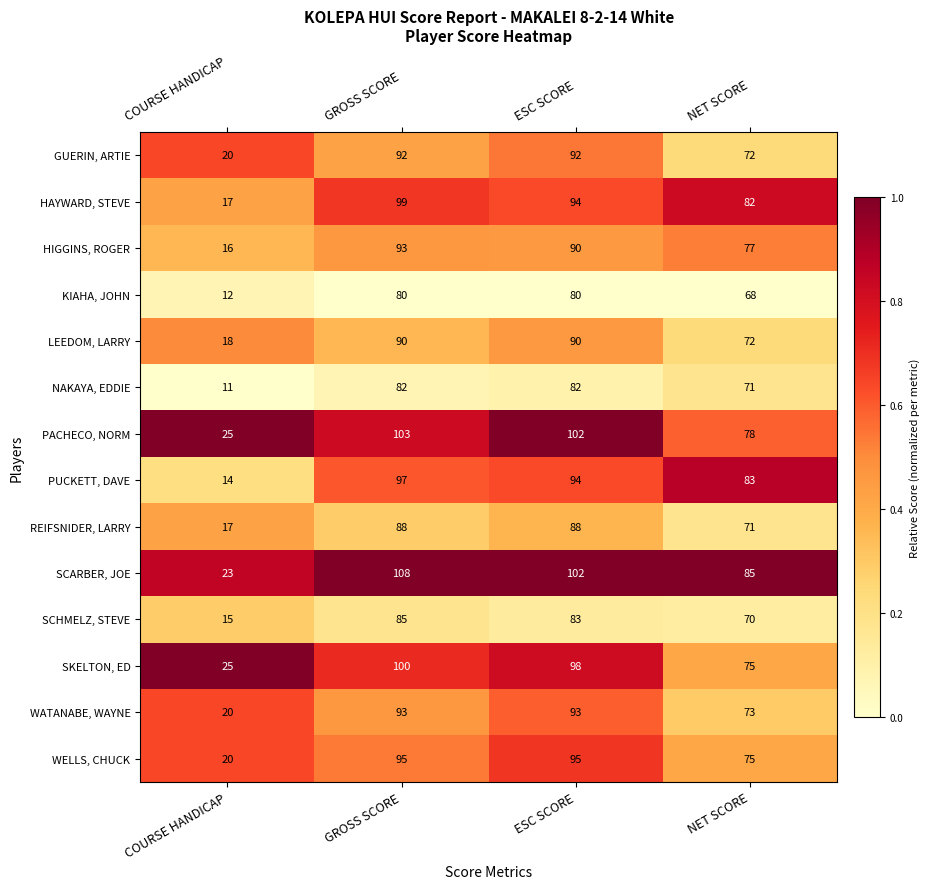

What is the total value across all series at NET SCORE?

1052